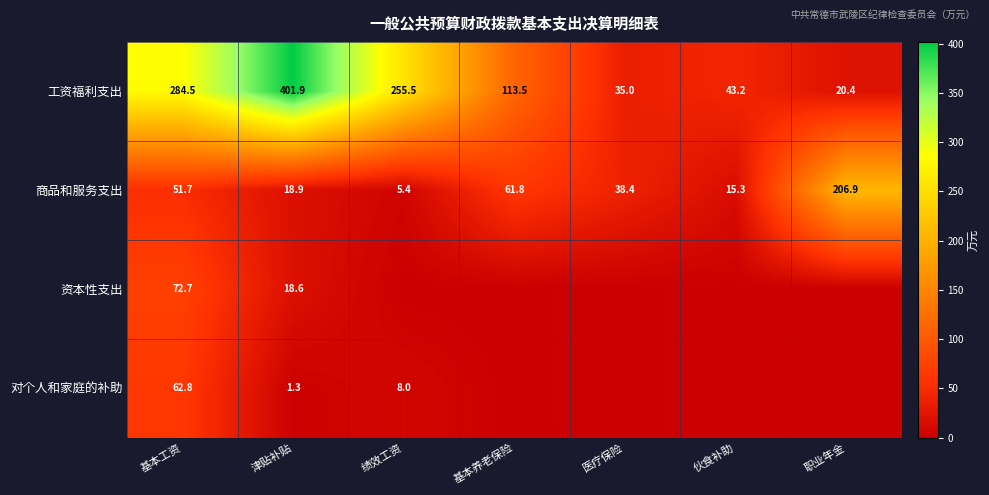

How many data points in 工资福利支出 are above 113?

4